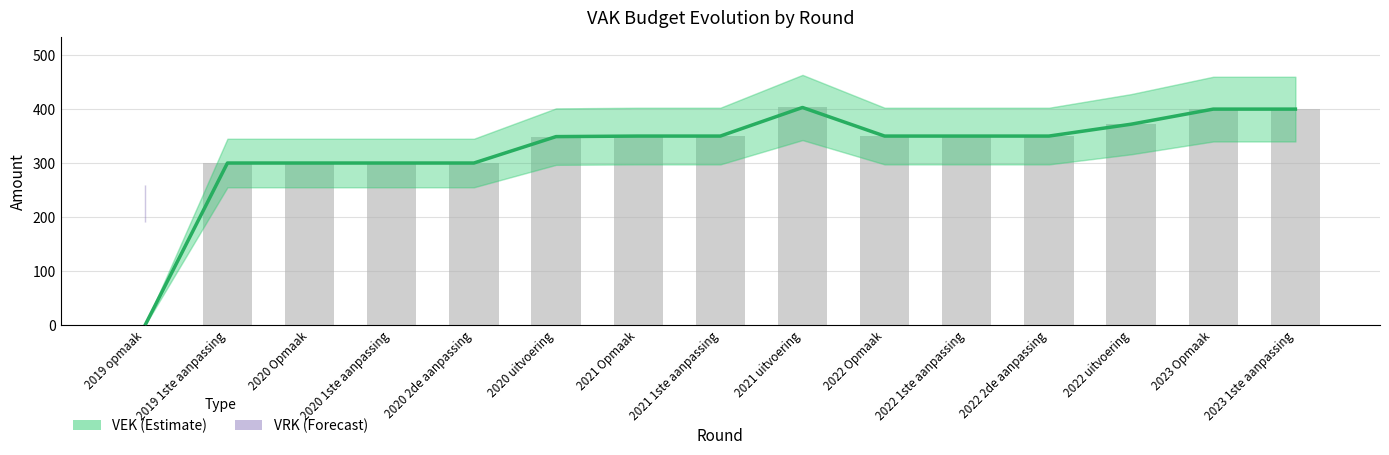

Reading left to right, what are all the values shown in this chart?

2019 opmaak=0	2019 1ste aanpassing=300	2020 Opmaak=300	2020 1ste aanpassing=300	2020 2de aanpassing=300	2020 uitvoering=349	2021 Opmaak=350	2021 1ste aanpassing=350	2021 uitvoering=403	2022 Opmaak=350	2022 1ste aanpassing=350	2022 2de aanpassing=350	2022 uitvoering=372	2023 Opmaak=400	2023 1ste aanpassing=400